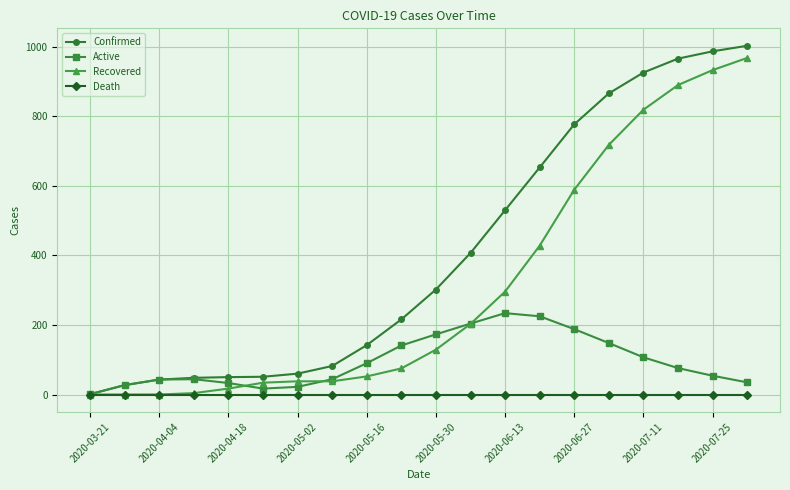

List the series in order of their peak value, highest first.

Confirmed, Recovered, Active, Death